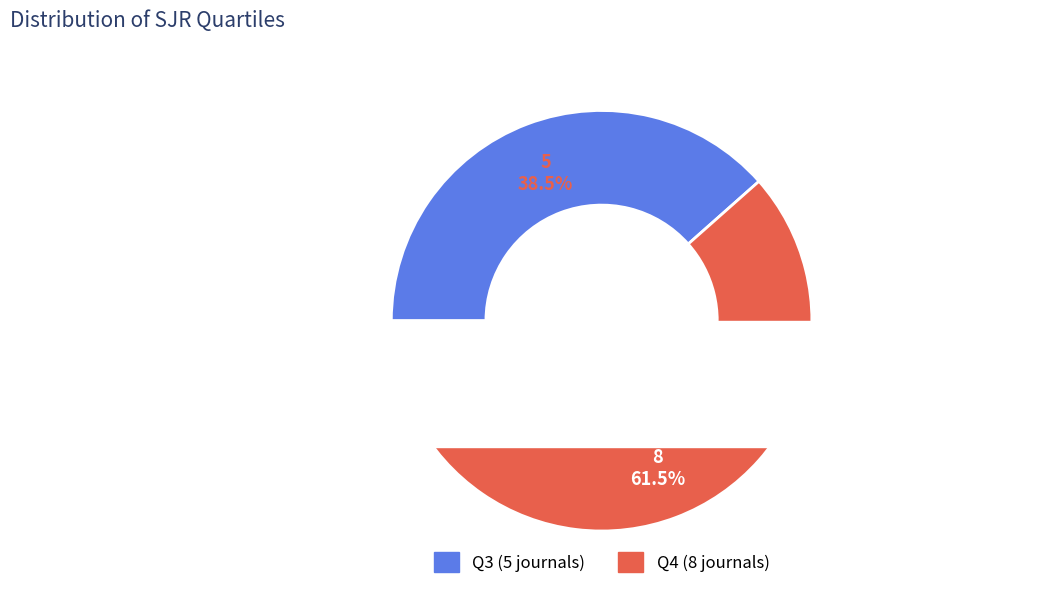

True or false: Q3 accounts for 38% of the total.

True